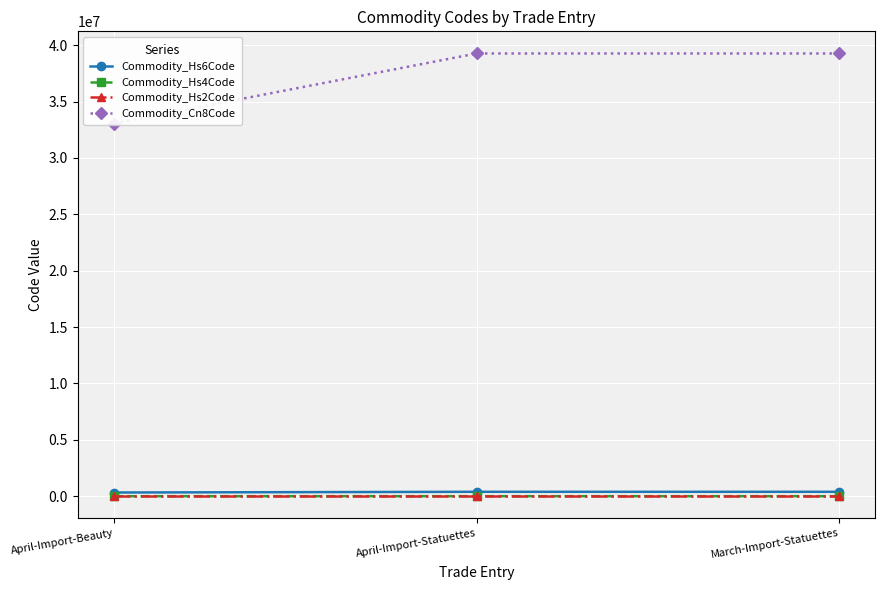

What is the average value of the Commodity_Hs2Code series?

37